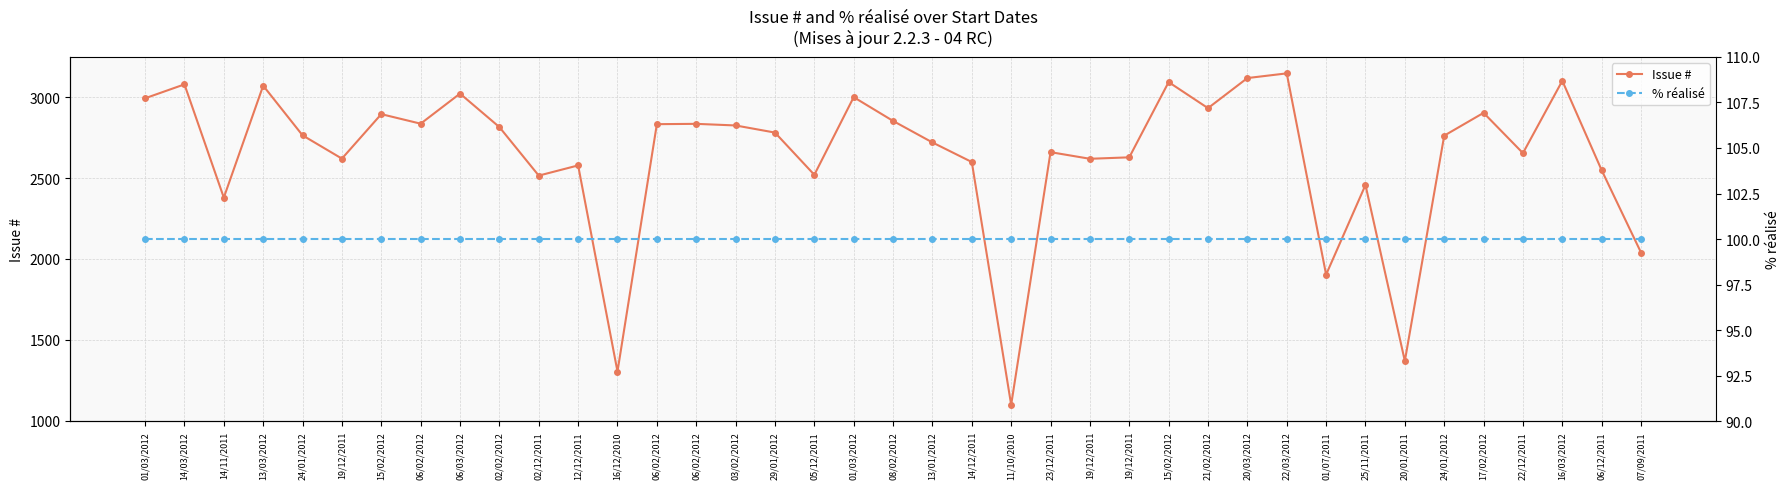

Rank the series at 24/01/2012 from lowest to highest value.

% réalisé, Issue #